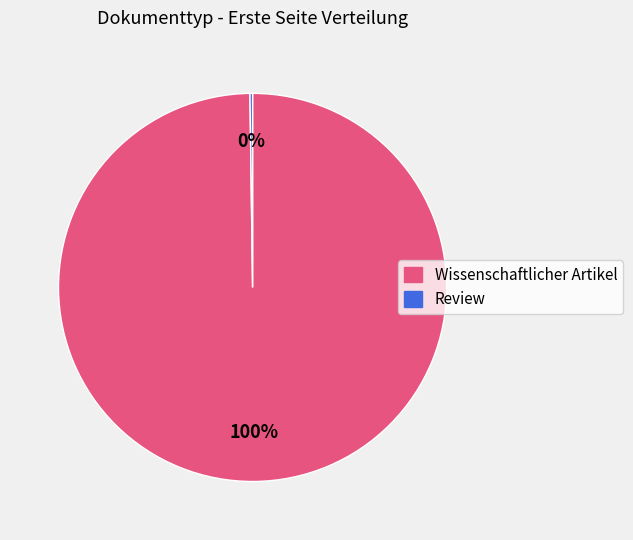

Is there any slice that represents more than half of the pie?

Yes